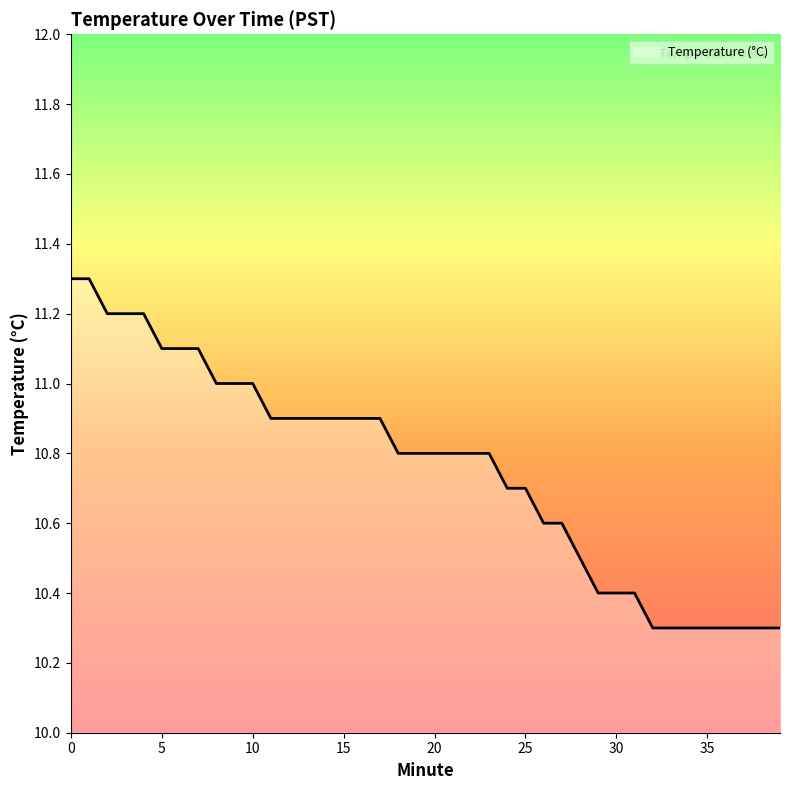

What is the difference between the maximum and minimum values?

1.0